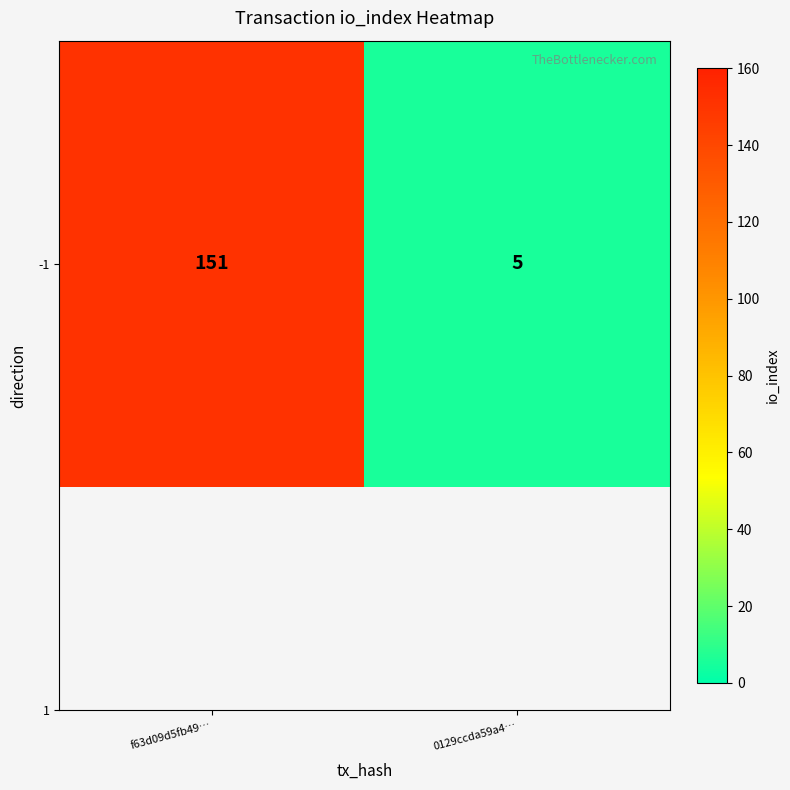

List the labels in order of value, smallest first.

0129ccda59a4…, f63d09d5fb49…